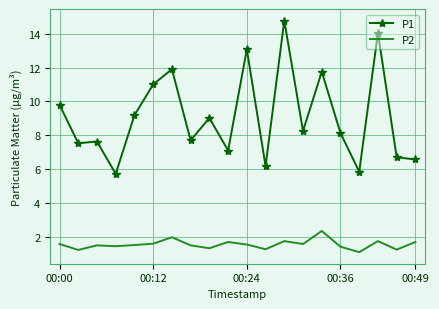

True or false: P2 has more than 2 points higher than both neighbors.

True